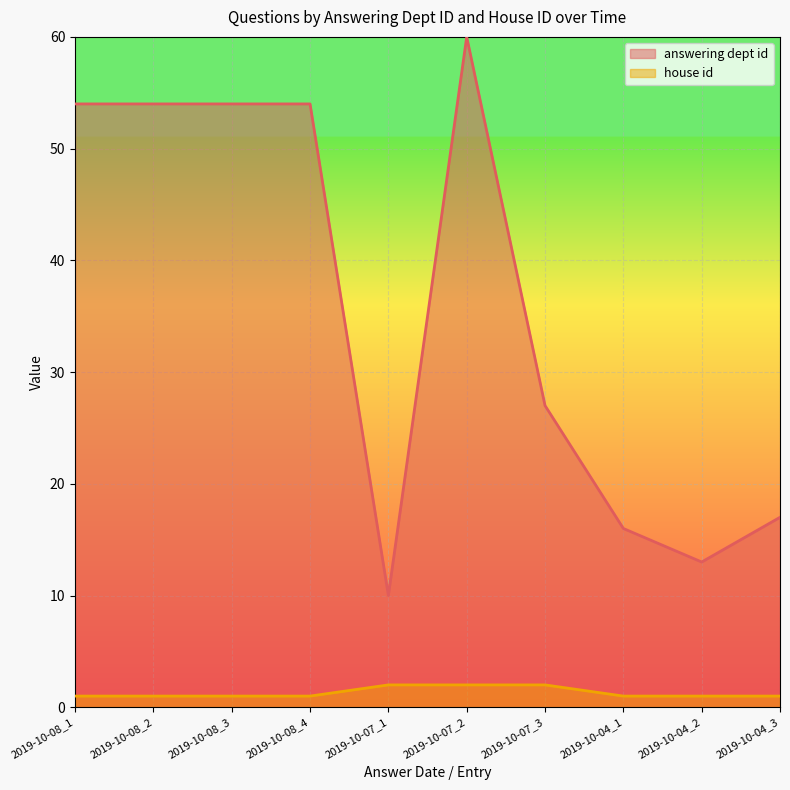

What is the value of the house id point at the 5th from the left?

2